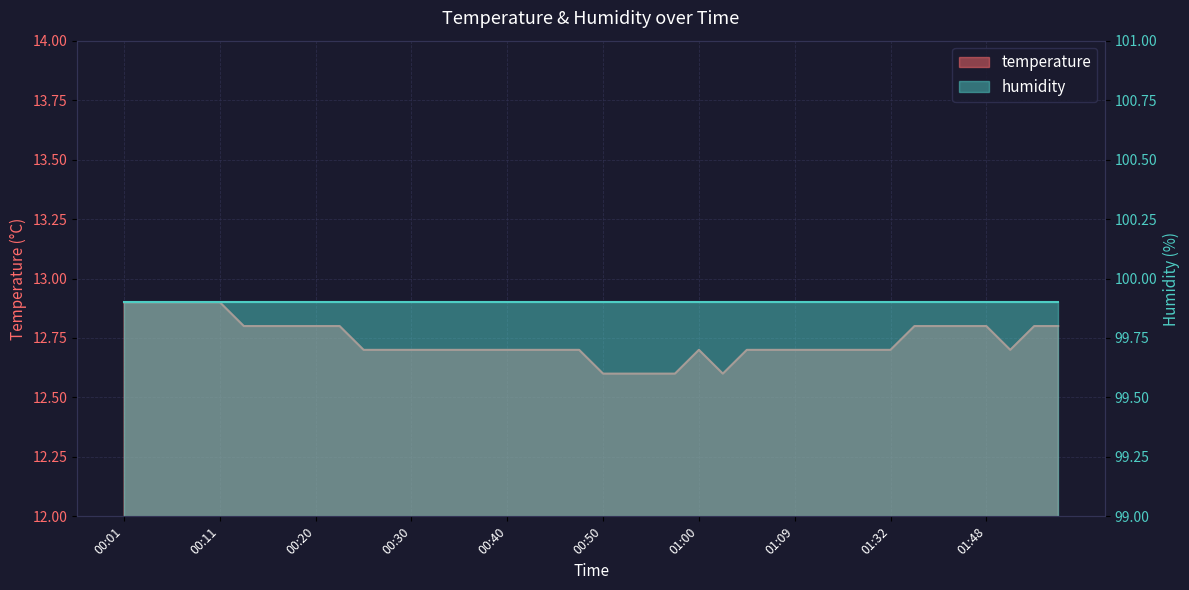

Is it true that the value at 01:04 is 12.7?

True